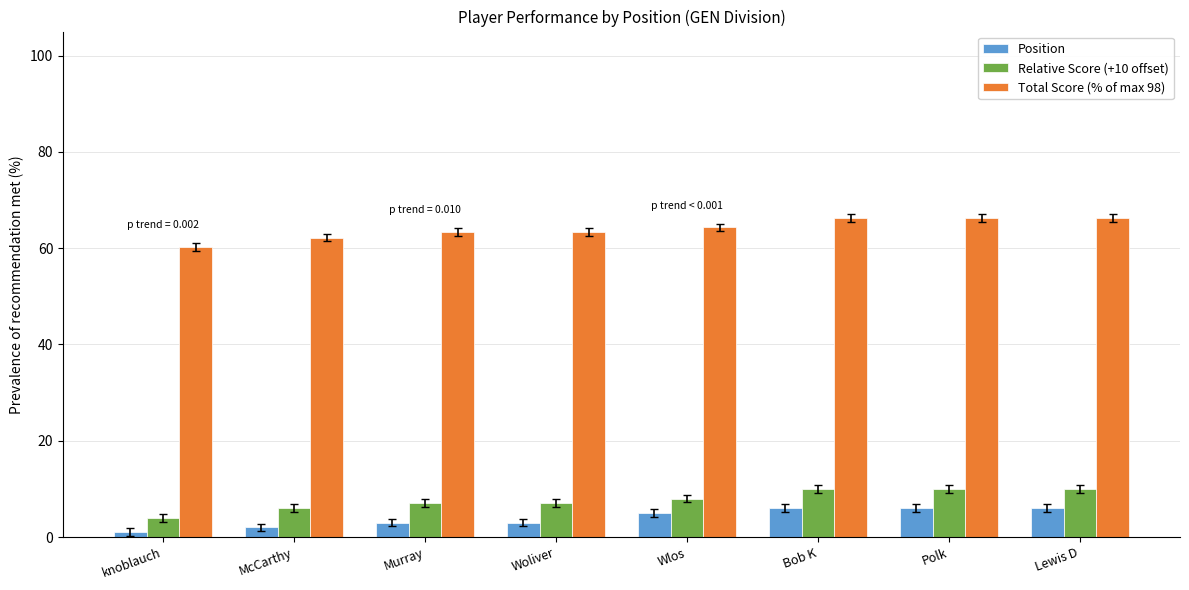

How many series are shown in this chart?

3